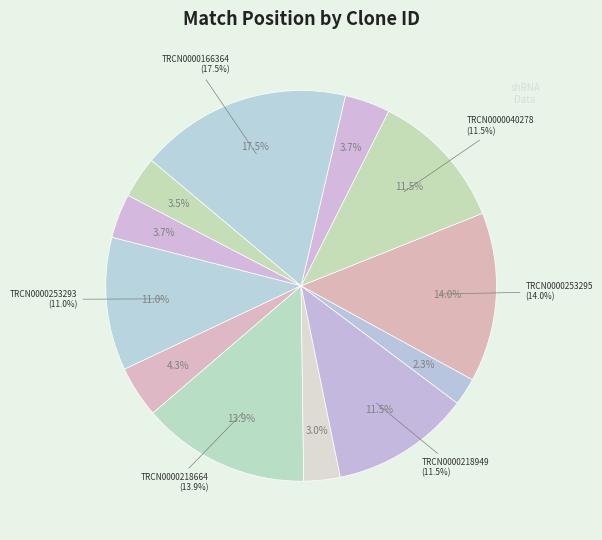

Count the number of slices in the pie.

12